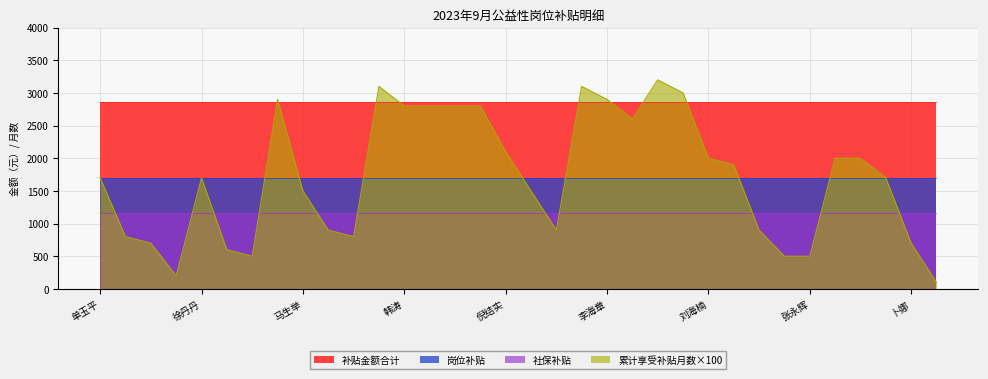

What is the difference between the maximum and minimum values in the 累计享受补贴月数 series?

31.0